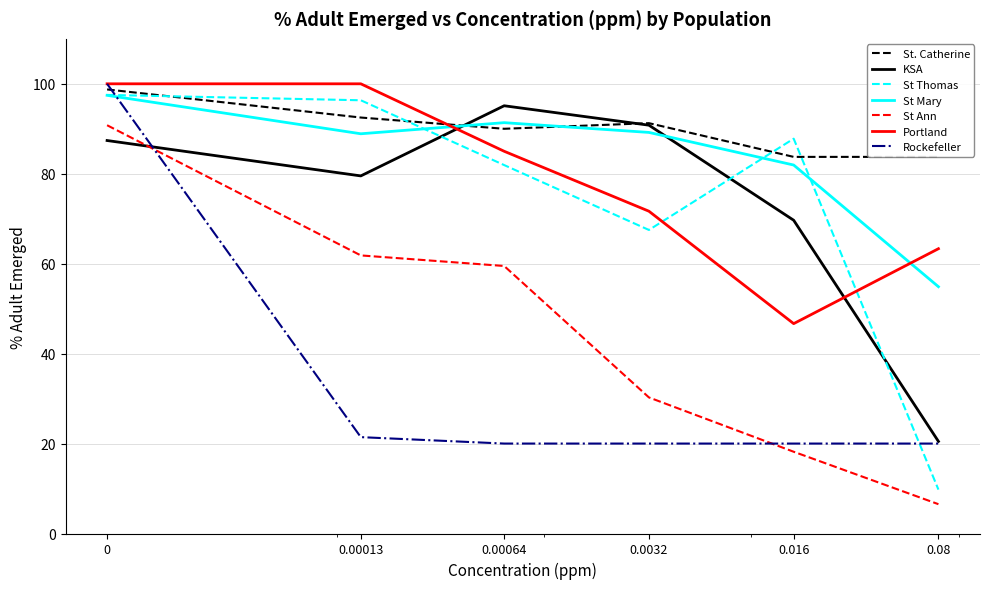

How many times do St Mary and Rockefeller cross each other?

1